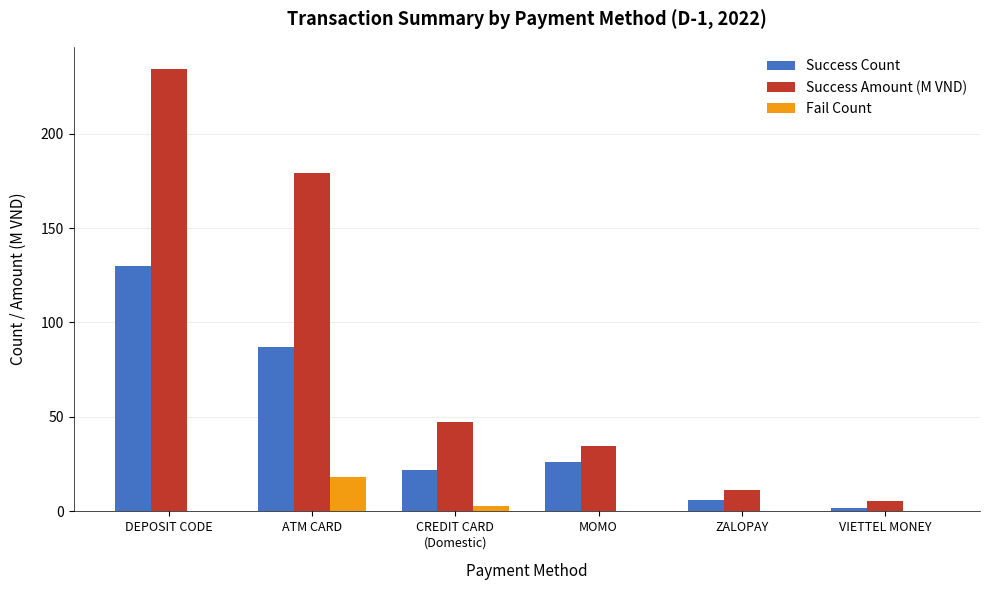

At which label is Success Count closest to 66?

ATM CARD